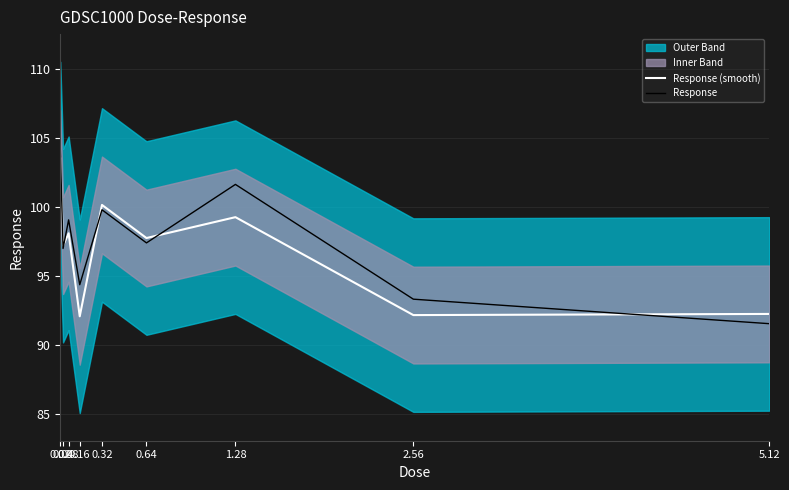

Which series has the largest range (max minus min)?

Response